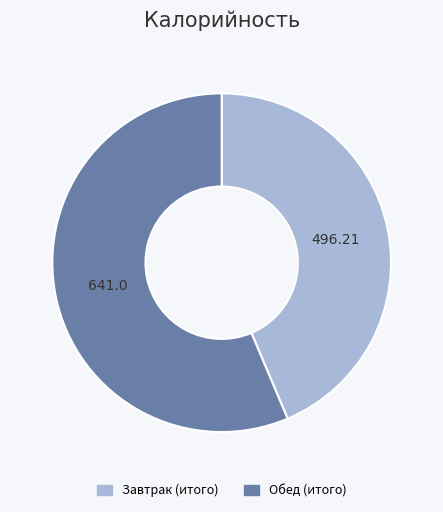

Is Завтрак (итого) the majority of the pie?

No